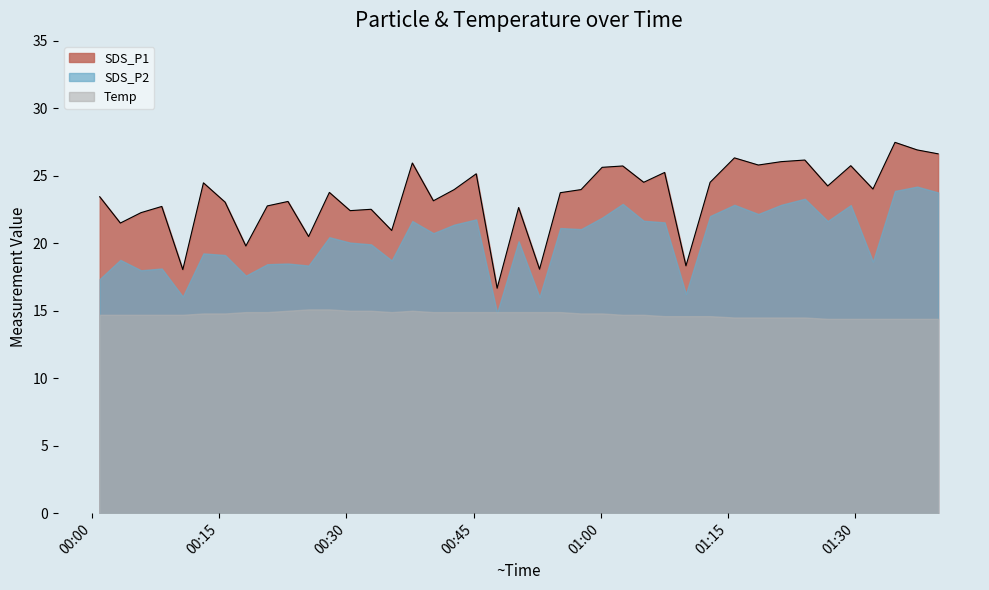

In SDS_P2, how many points are higher than both neighbors (excluding endpoints)?

14